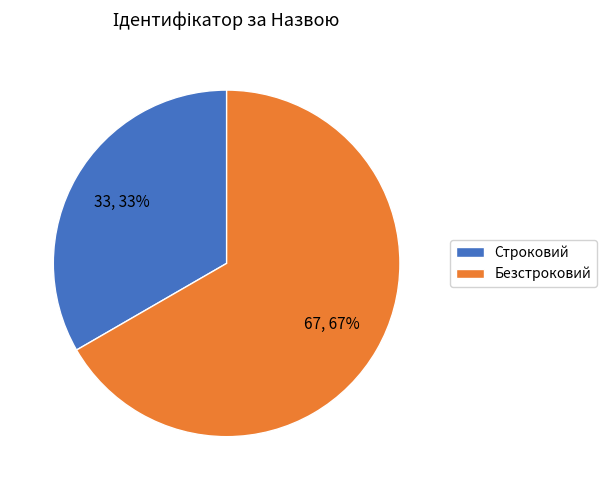

How many segments does this pie chart have?

2